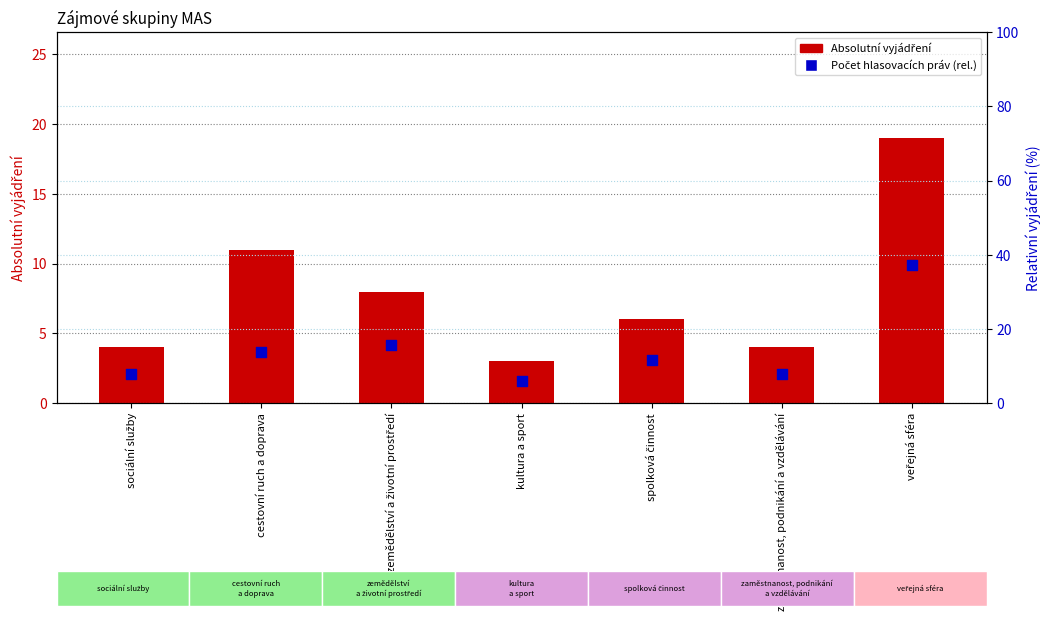

Which series has the largest total across all categories?

Počet hlasovacích práv (rel.)